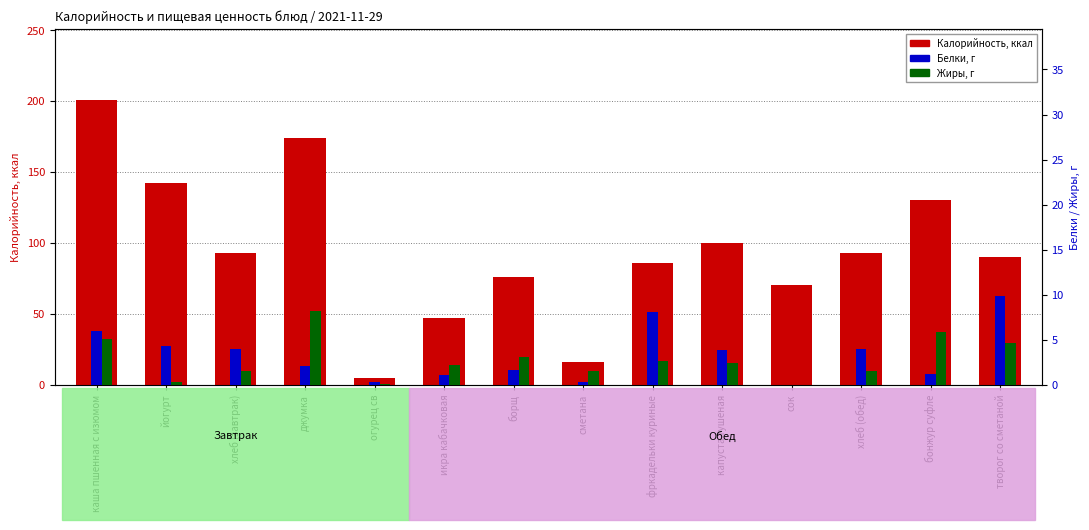

What is the label of the 14th bar from the right?

каша пшенная с изюмом